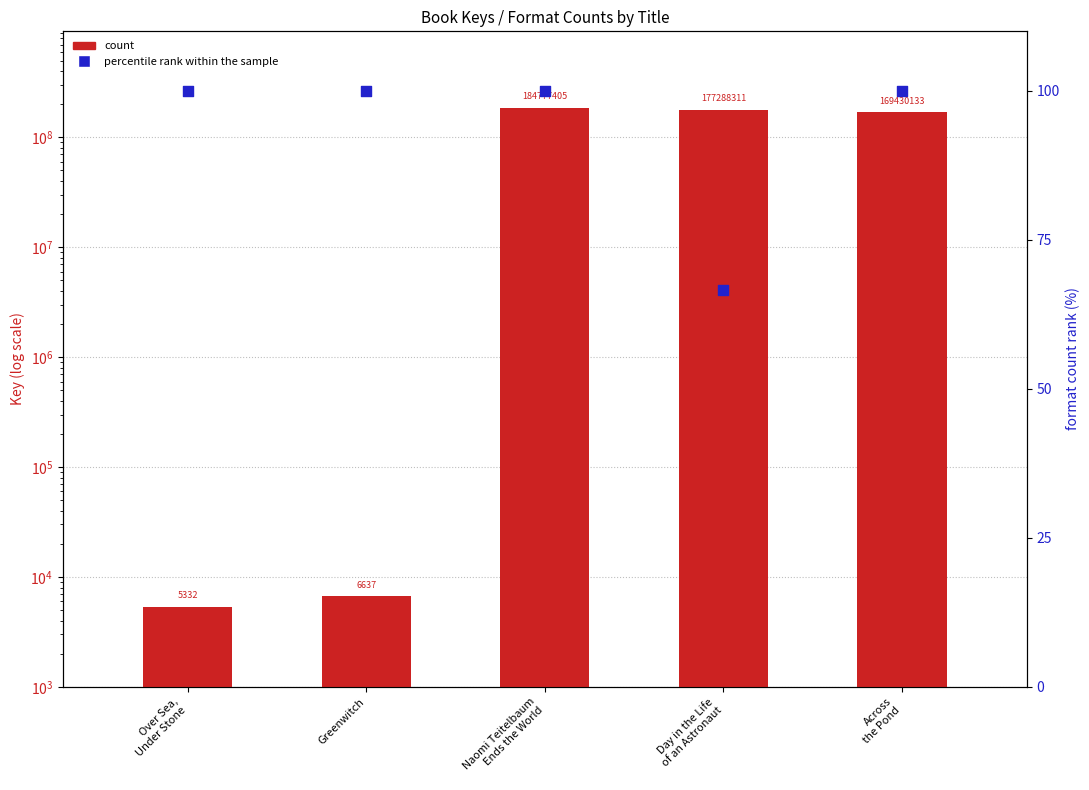

Which series has the largest Y range (max minus min)?

count